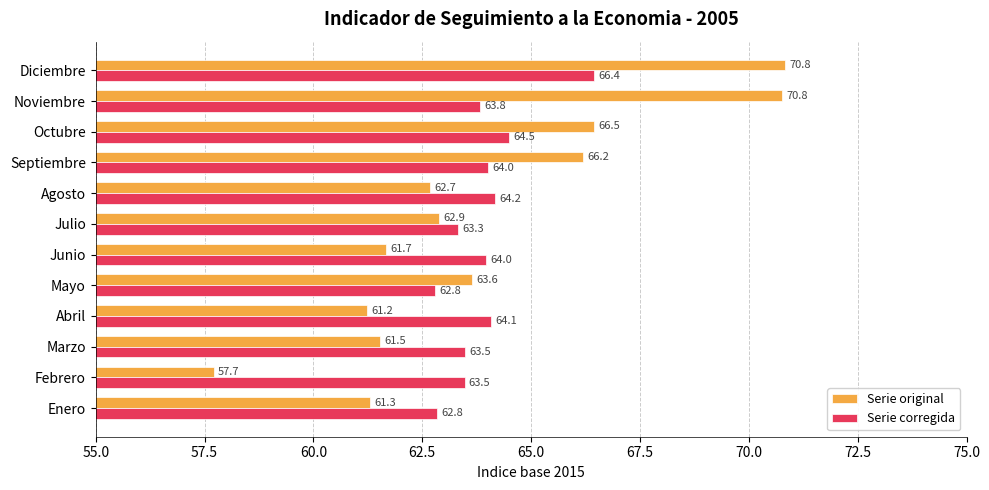

Which series has the largest range (max minus min)?

Serie original